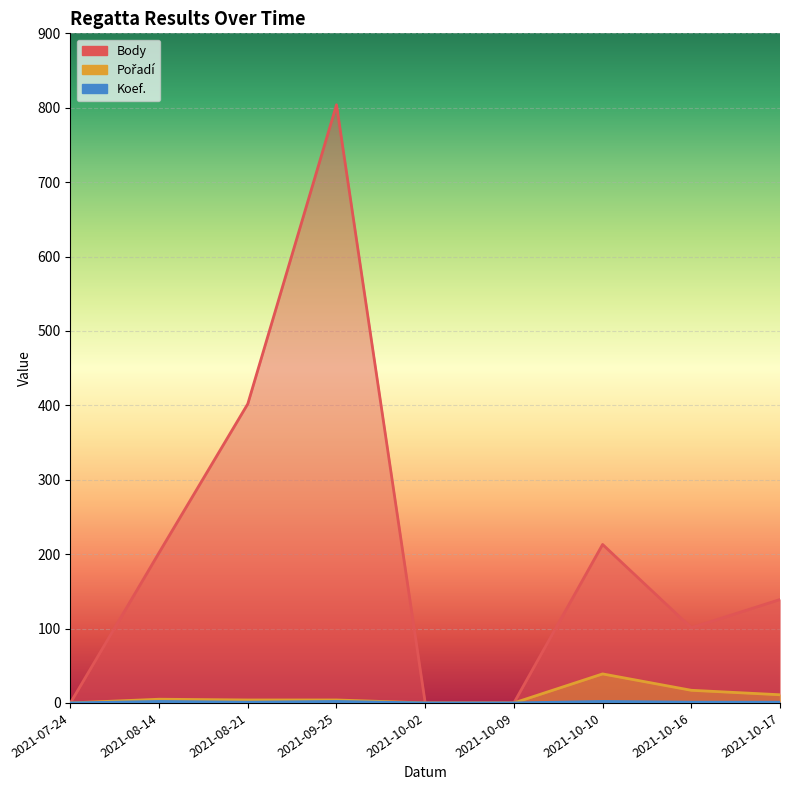

The value of Pořadí at 2021-10-16 is 11. True or false?

False